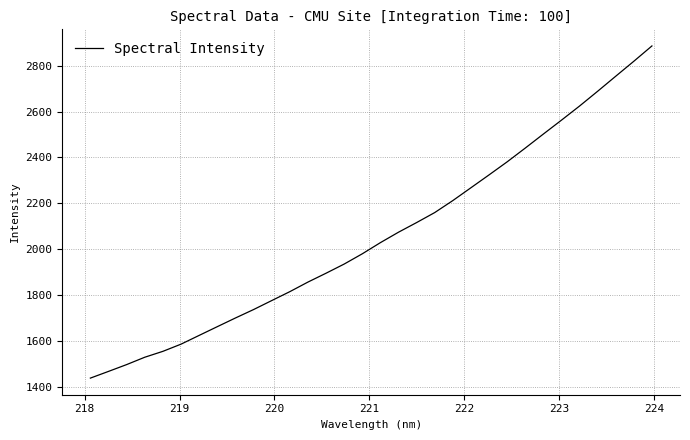

Reading left to right, list all the values displayed in this chart.

1437.1	1466.4	1496.1	1528.2	1553.9	1585.3	1623.5	1661.6	1699.4	1736.2	1775.4	1814.3	1856.1	1894.8	1934.8	1979.5	2028.2	2073.8	2115.9	2159.5	2211.9	2267.9	2324.0	2380.9	2441.0	2502.2	2562.8	2624.5	2688.9	2754.6	2819.9	2886.7